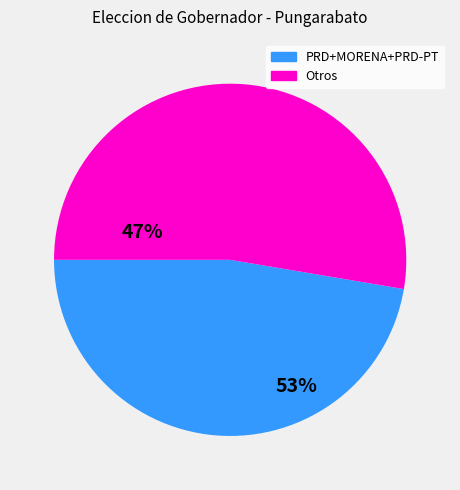

Does any single category account for the majority?

Yes